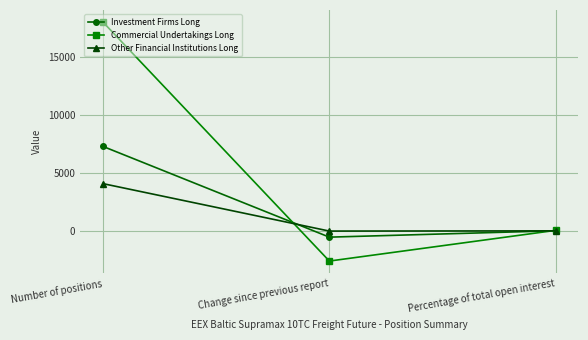

How many data points in Commercial Undertakings Long are above 61?

2